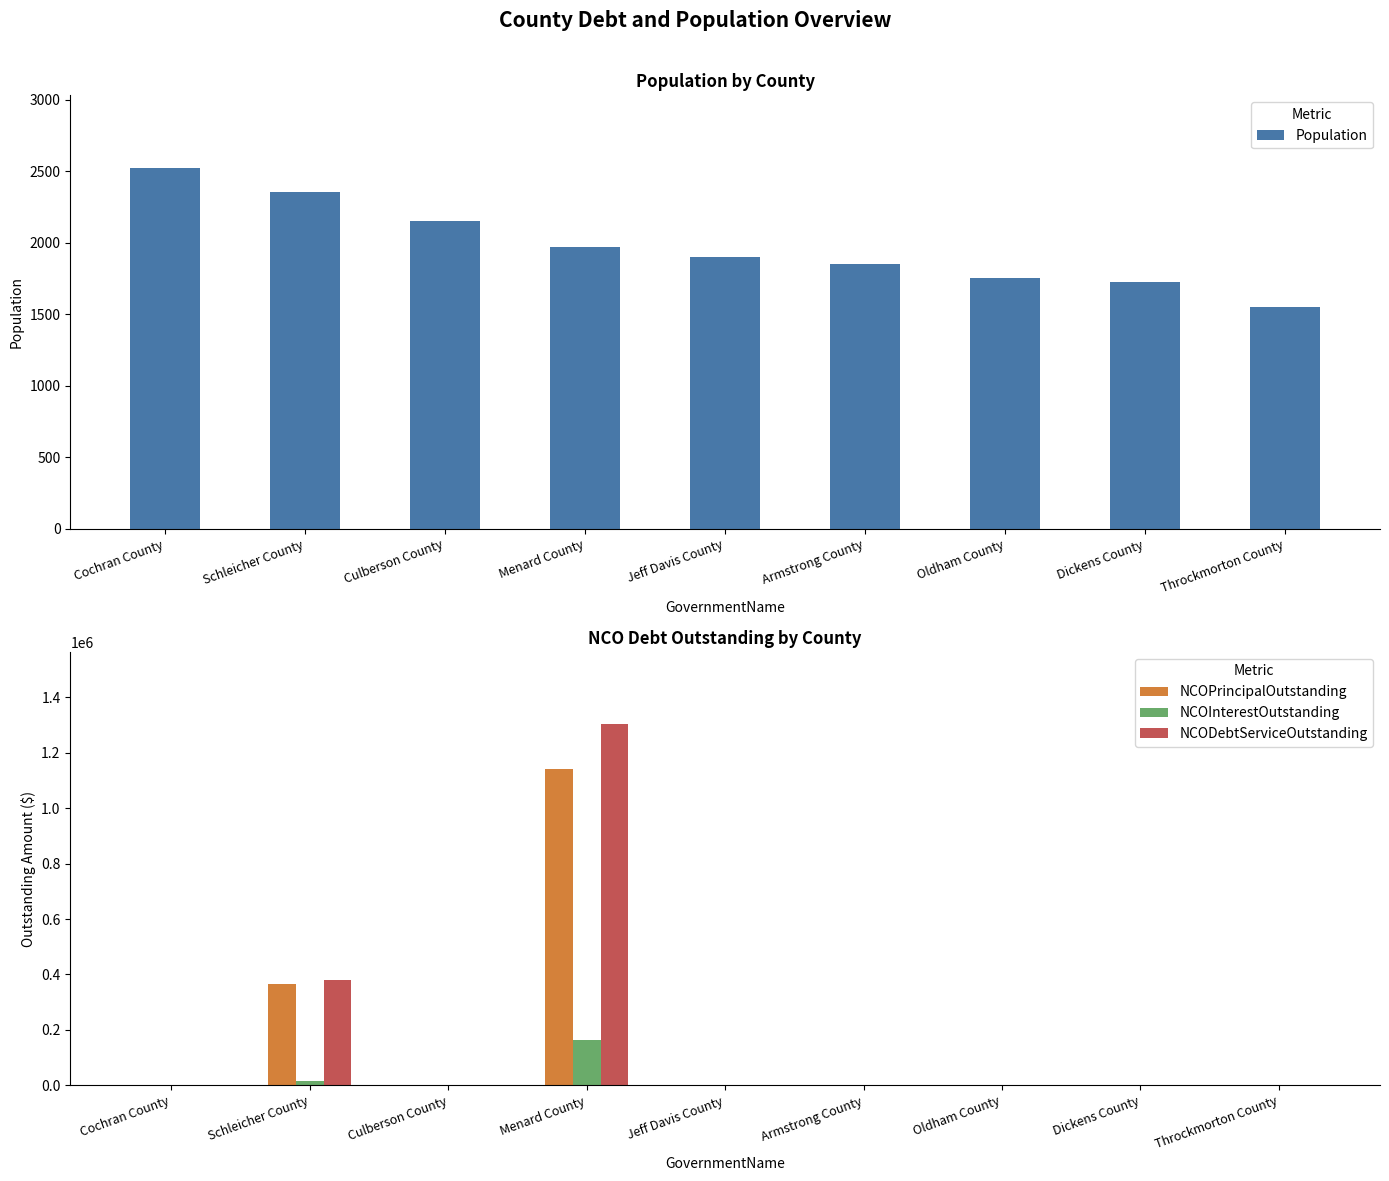

At how many categories does at least one series exceed 76029?

2